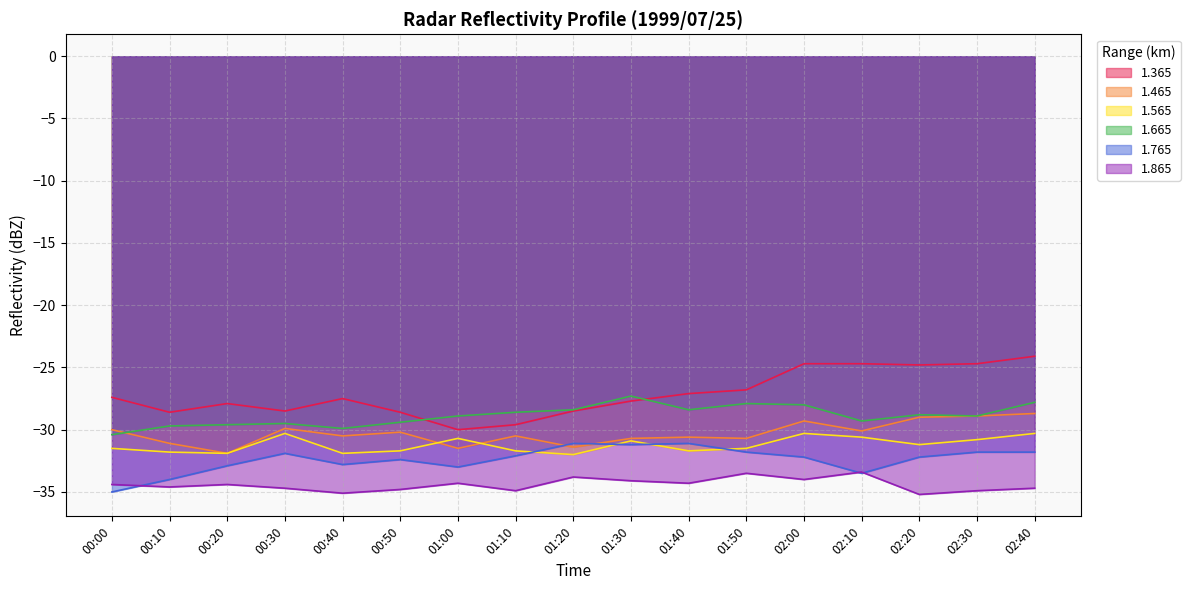

What position from the left is 02:30?

16